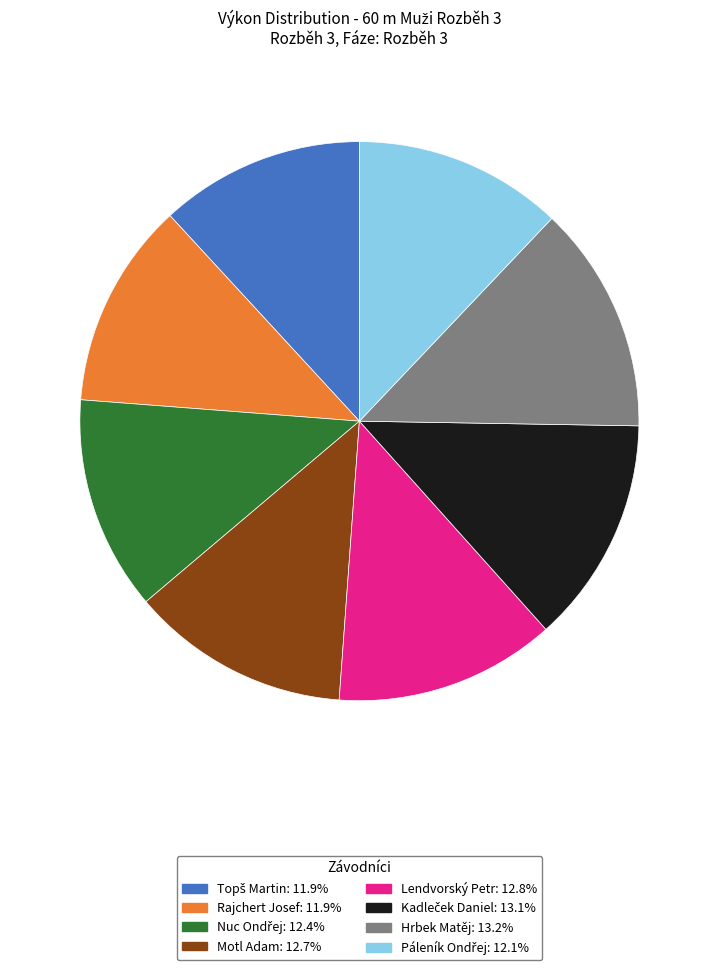

Is there a majority slice in this chart?

No